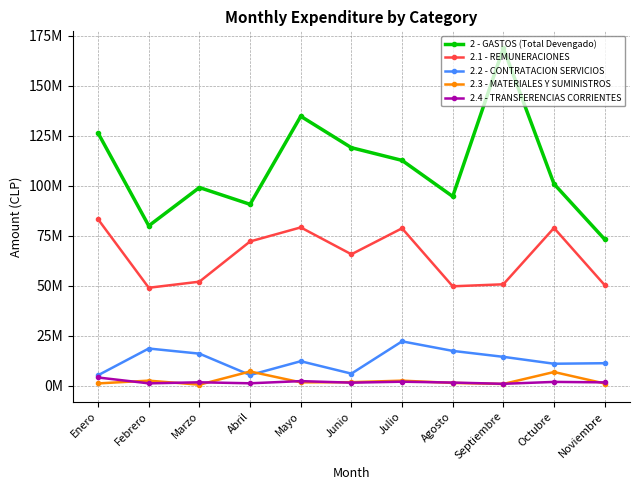

What are all the series names shown in the legend?

2 - GASTOS (Total Devengado), 2.1 - REMUNERACIONES, 2.2 - CONTRATACION SERVICIOS, 2.3 - MATERIALES Y SUMINISTROS, 2.4 - TRANSFERENCIAS CORRIENTES